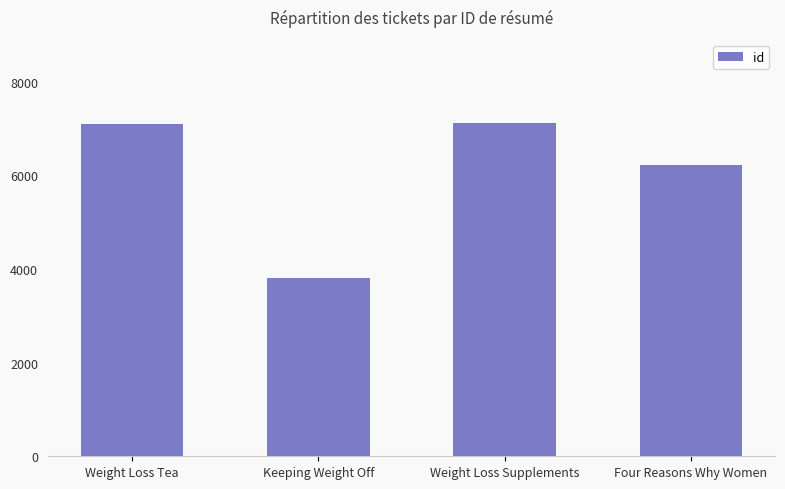

At which label is the value closest to 5467?

Four Reasons Why Women